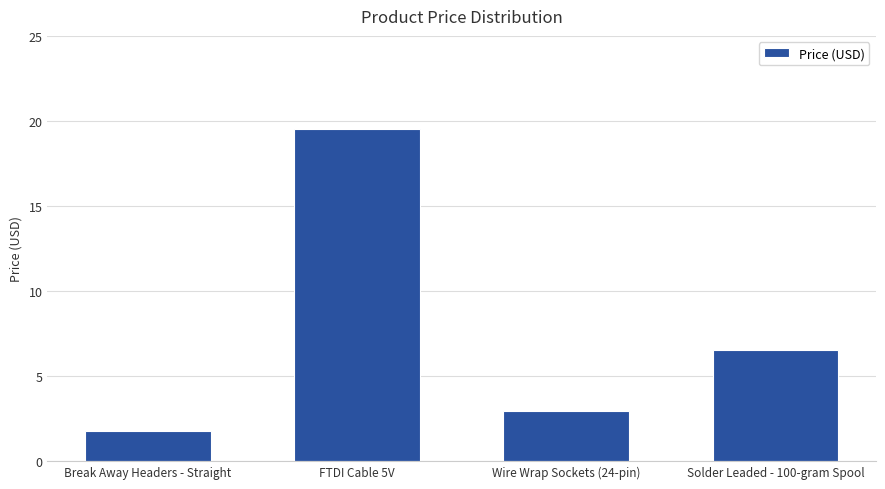

Reading left to right, transcribe all the data shown in this chart.

1.8	19.5	3.0	6.5